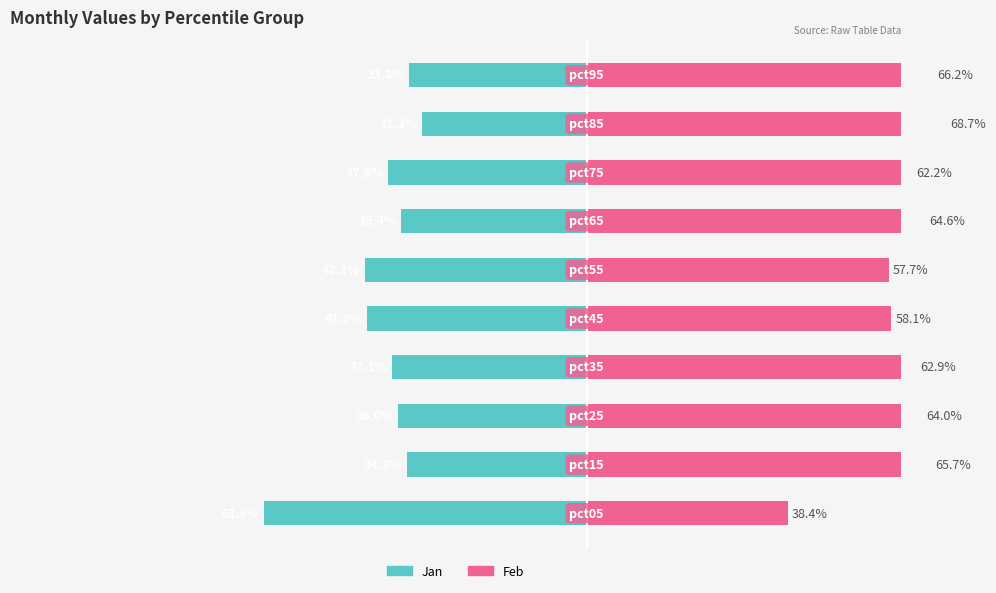

What is the difference between the maximum and minimum values in the Feb series?

30.3